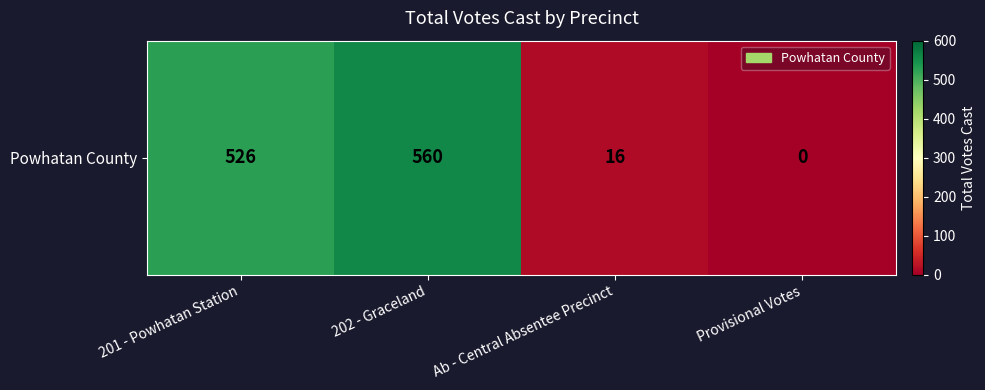

What is the change in value from Ab - Central Absentee Precinct to Provisional Votes?

-16